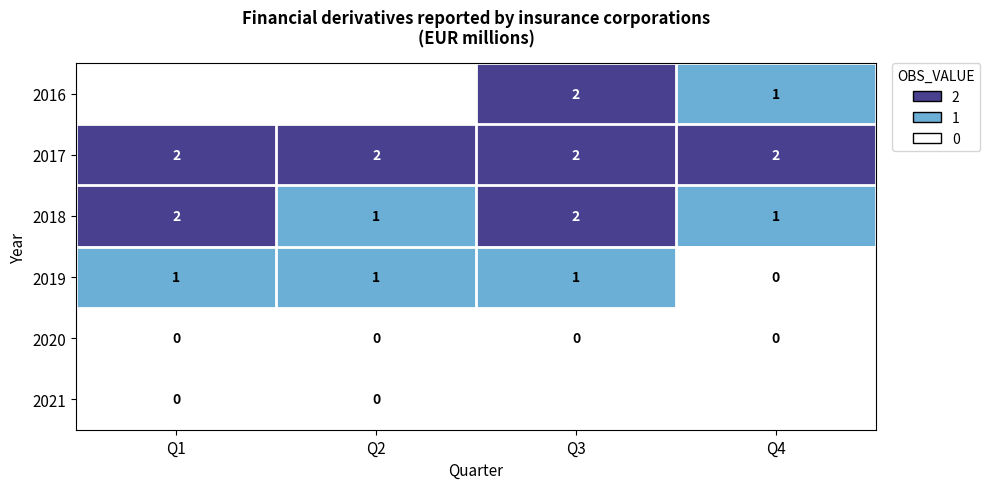

Count the number of data series in this chart.

6